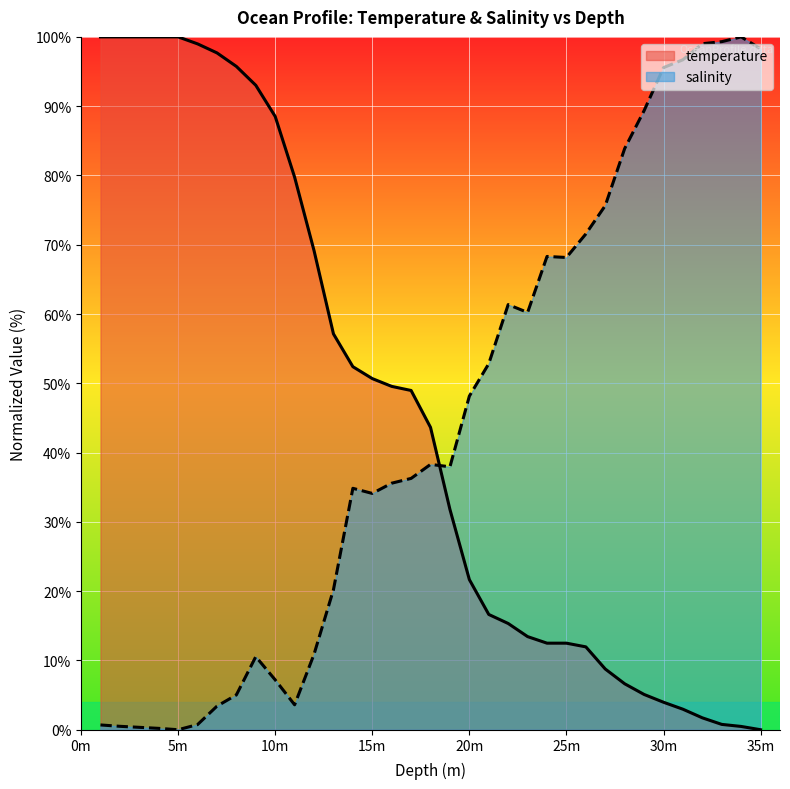

How many intersections are there between temperature and salinity?

1